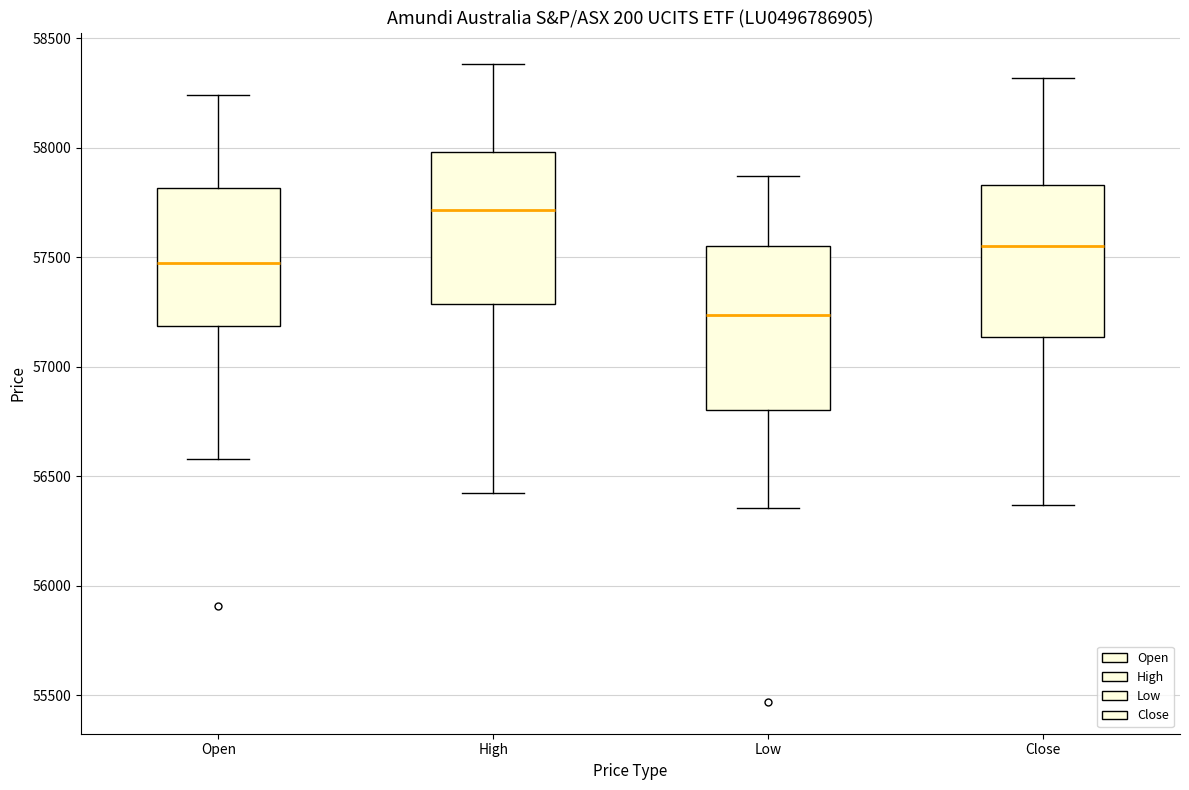

Reading left to right, transcribe this box plot: for each box, give where its median line is, the range the box spans, and where its two whiskers end, as read against the y-axis. The values are not printed on the chart, so give them approximately, as read against the axis.

Open: median 57450, box 57200 to 57800, whiskers 56600 to 58250
High: median 57700, box 57300 to 58000, whiskers 56450 to 58400
Low: median 57250, box 56800 to 57550, whiskers 56350 to 57850
Close: median 57550, box 57150 to 57850, whiskers 56350 to 58300